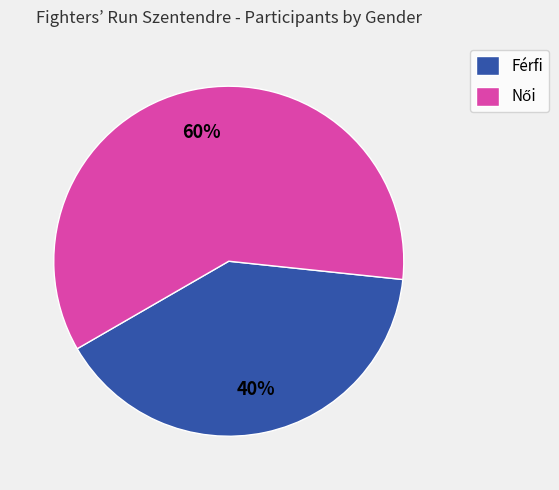

To the nearest percent, what portion does Férfi represent?

40%